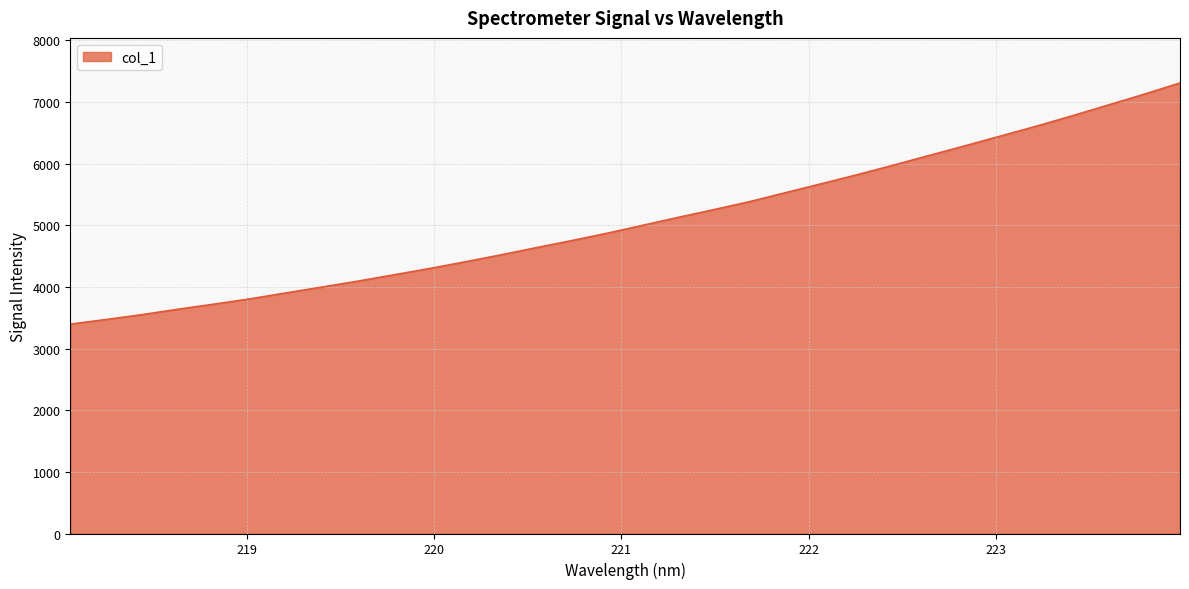

Does the chart display data point markers on the line(s)?

No